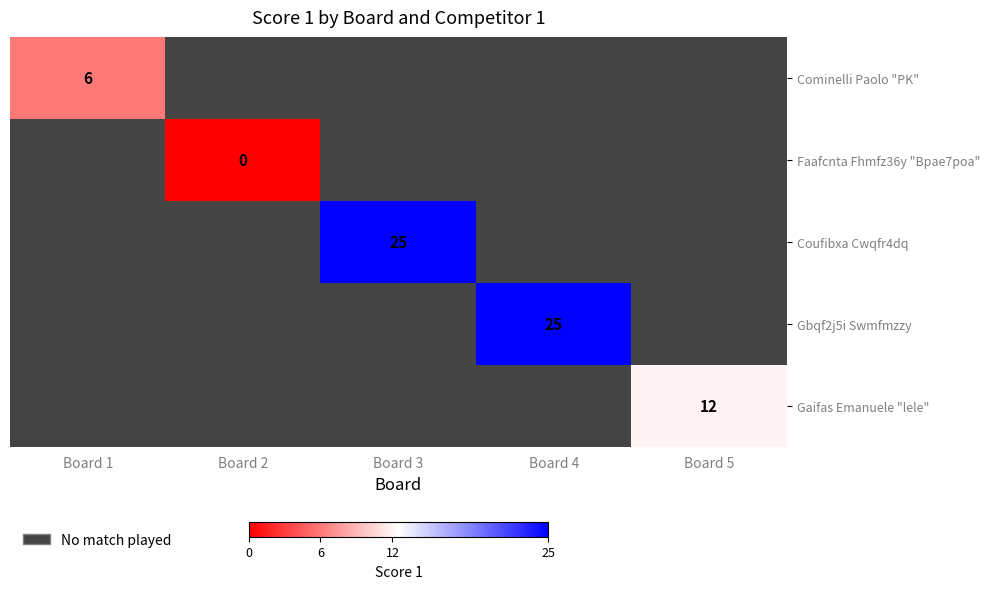

True or false: Cominelli Paolo "PK" has a value of 4 at Board 1.

False